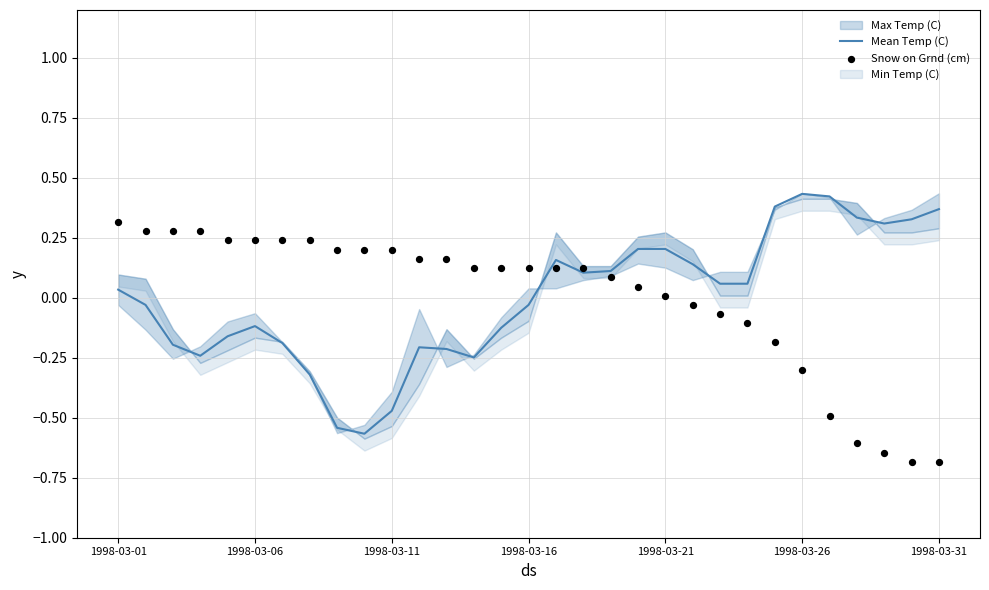

True or false: Mean Temp (C) has a value of 0.6 at 1998-03-26.

False